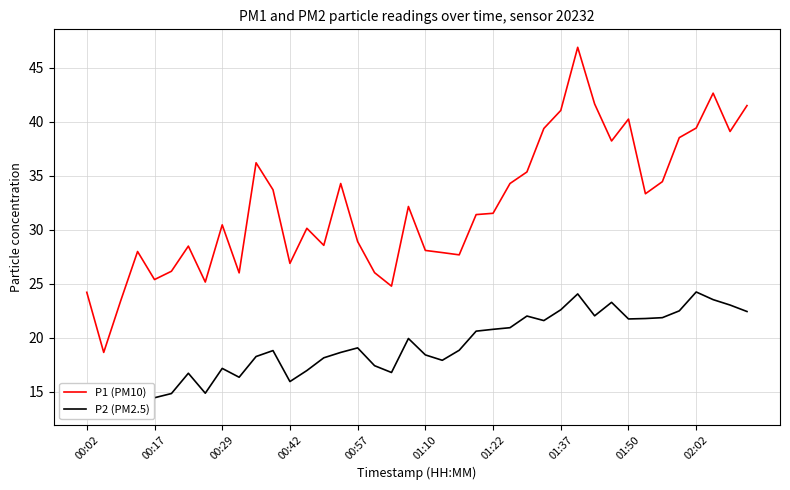

What is the lowest value of the P1 (PM10) series?

18.6